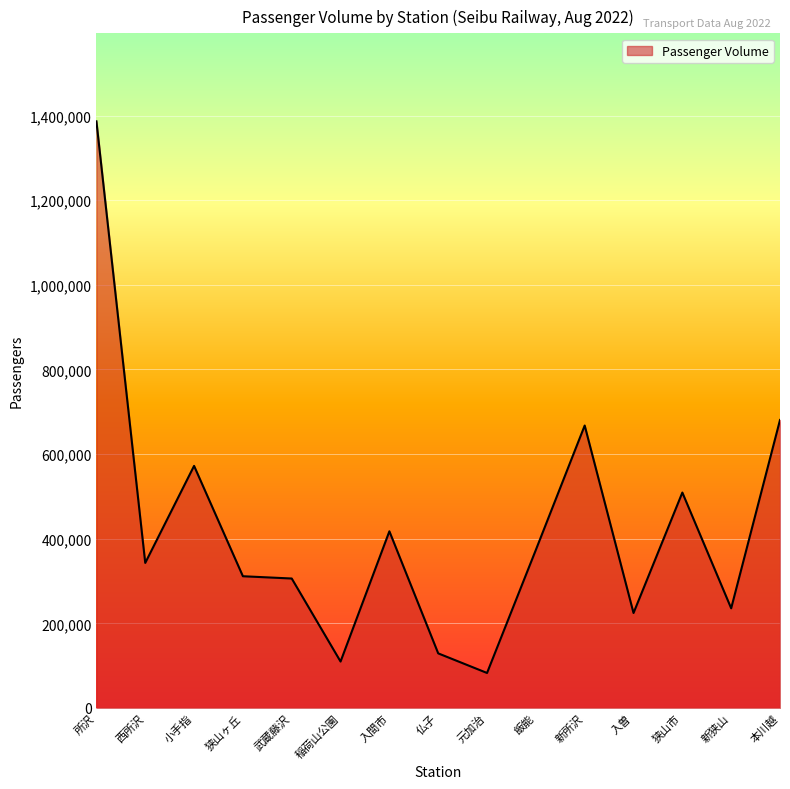

The value at 所沢 is 1386328. True or false?

True